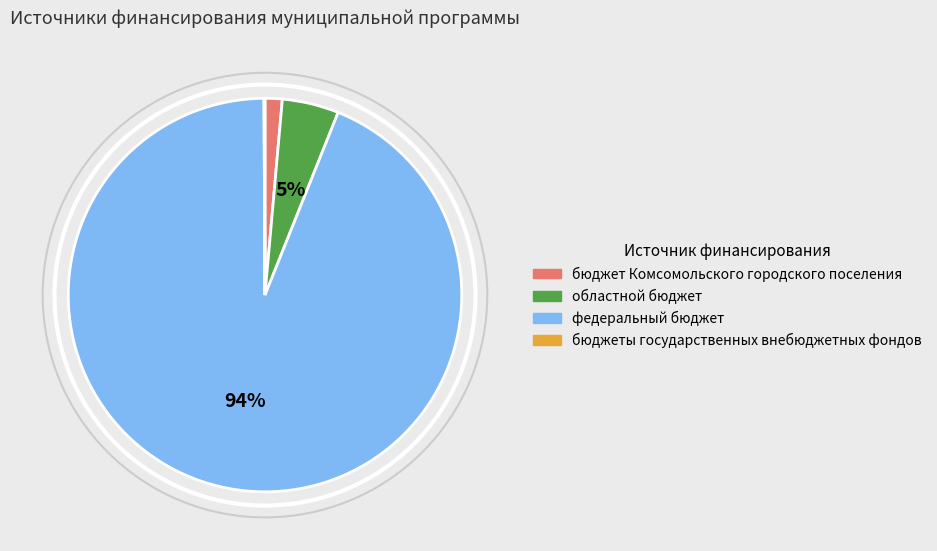

Is there any slice that represents more than half of the pie?

Yes